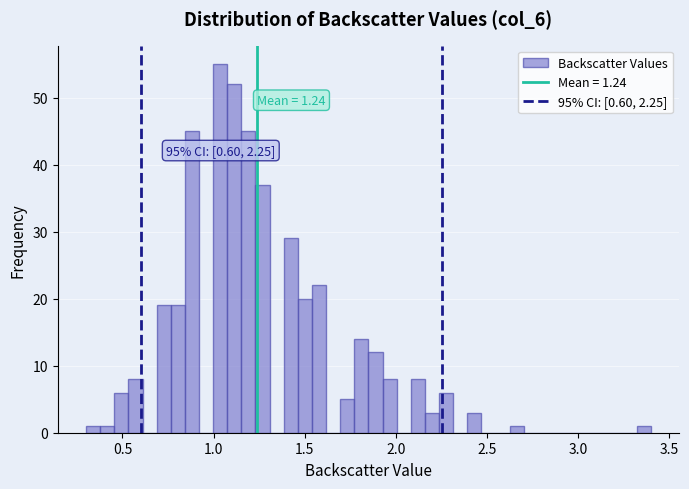

Read against the x-axis, roughly where is the centre of the tallest bar?

1.05